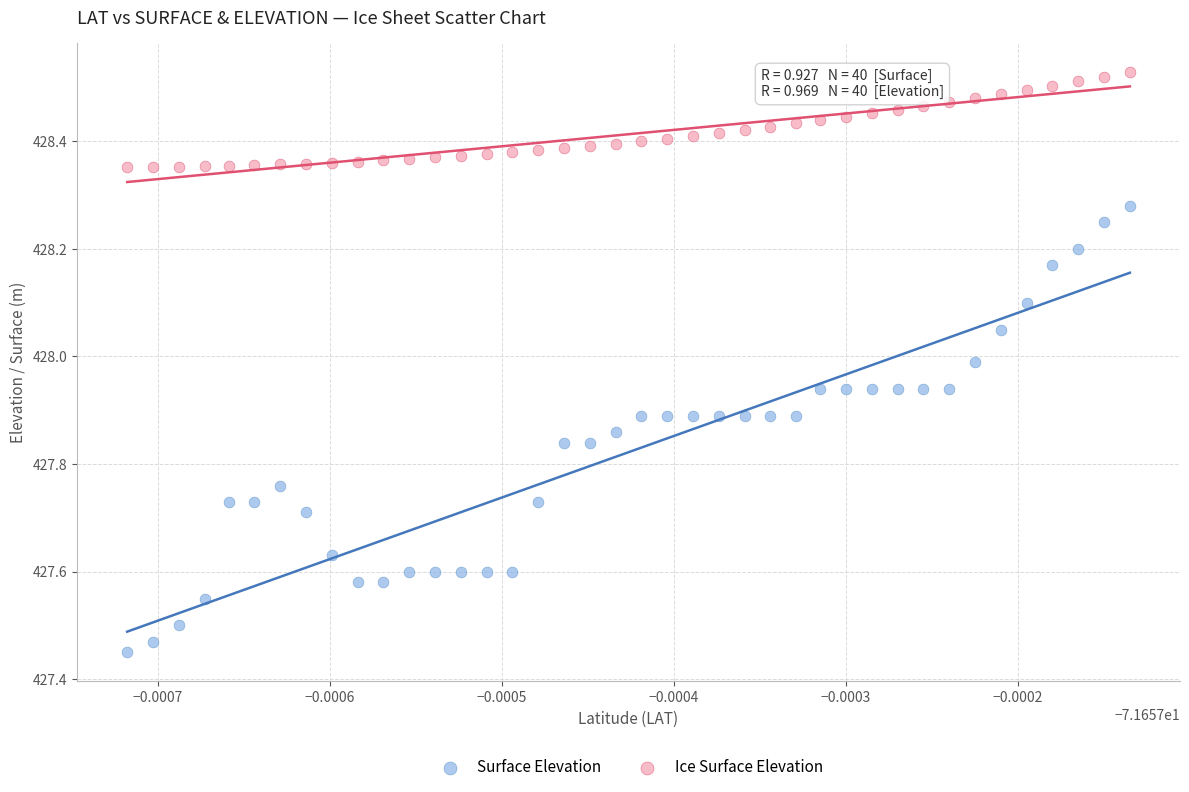

What are all the series names shown in the legend?

Surface Elevation, Ice Surface Elevation